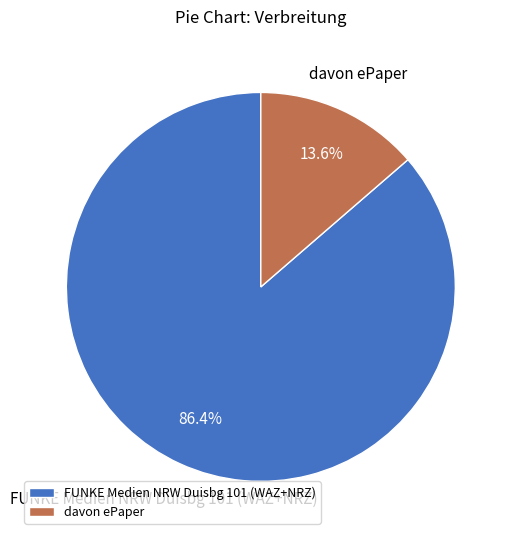

To the nearest percent, what is the difference between the FUNKE Medien NRW Duisbg 101 (WAZ+NRZ) and davon ePaper slice percentages?

73%